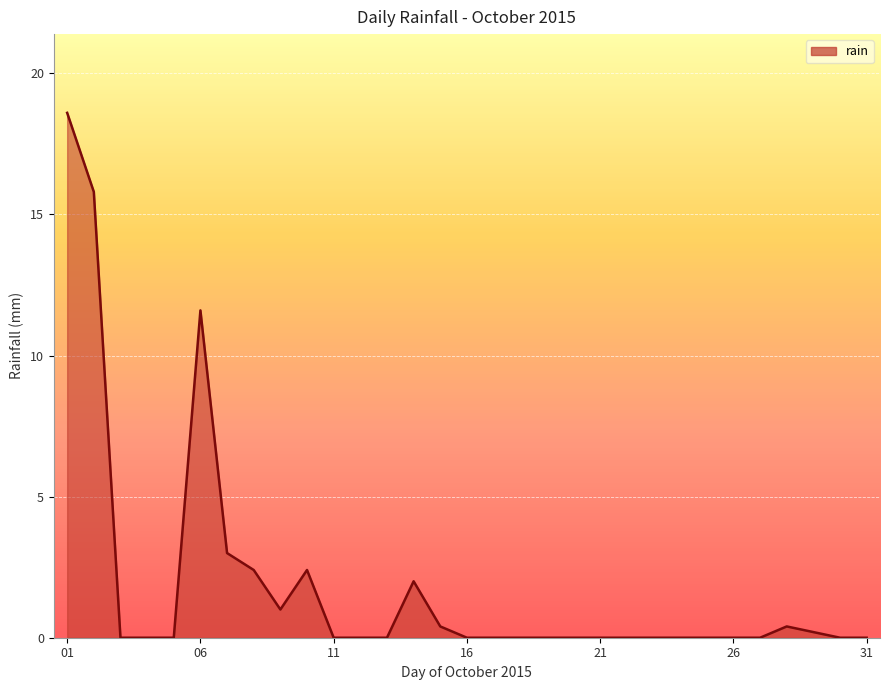

What is the maximum value shown in the chart?

18.6